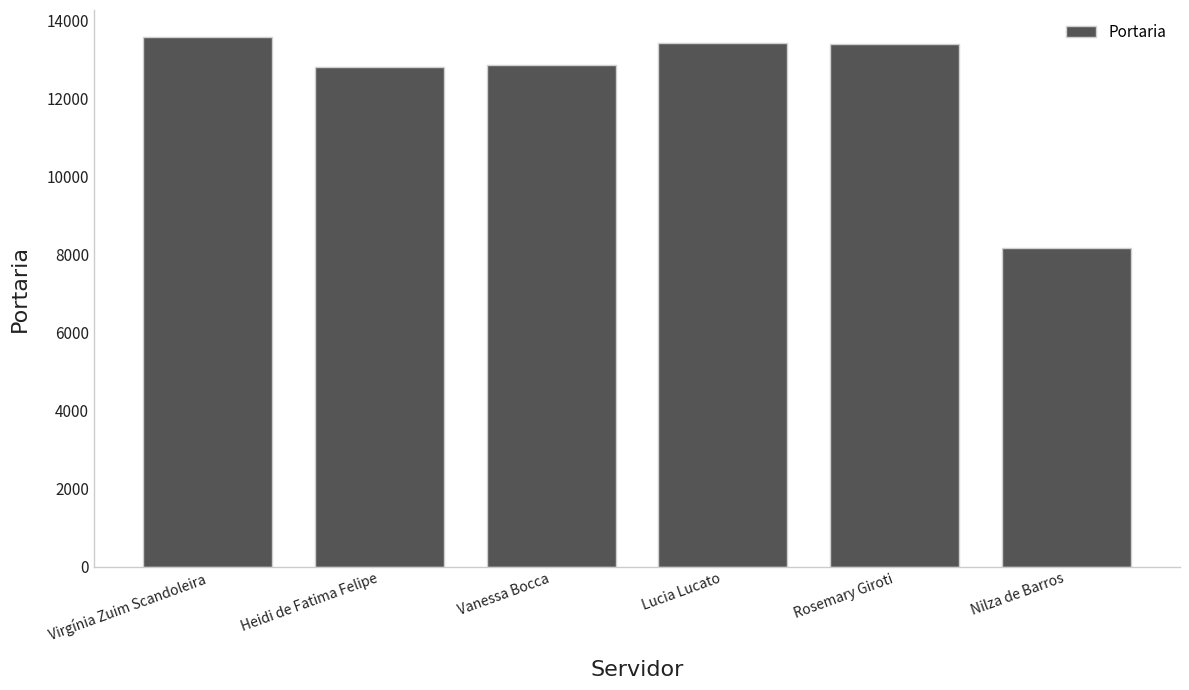

What position from the right is Rosemary Giroti?

2